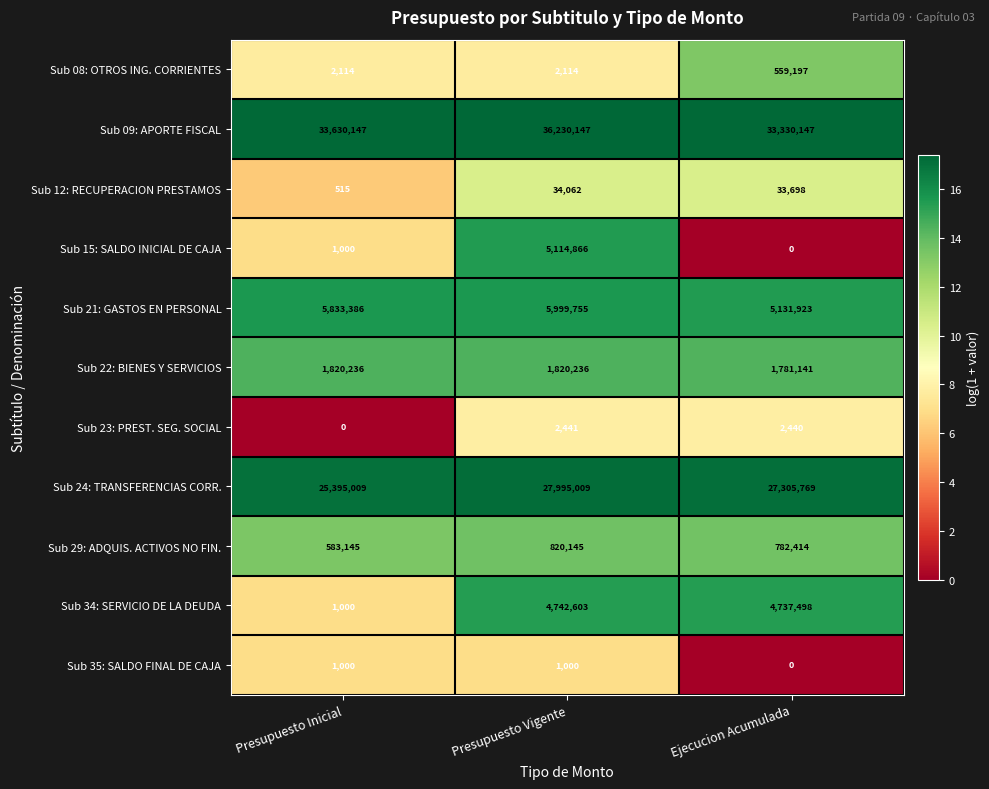

What is the sum of all Sub 35: SALDO FINAL DE CAJA values?

2000